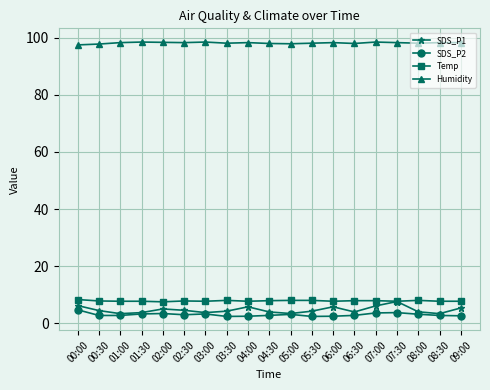

What are all the series names shown in the legend?

SDS_P1, SDS_P2, Temp, Humidity